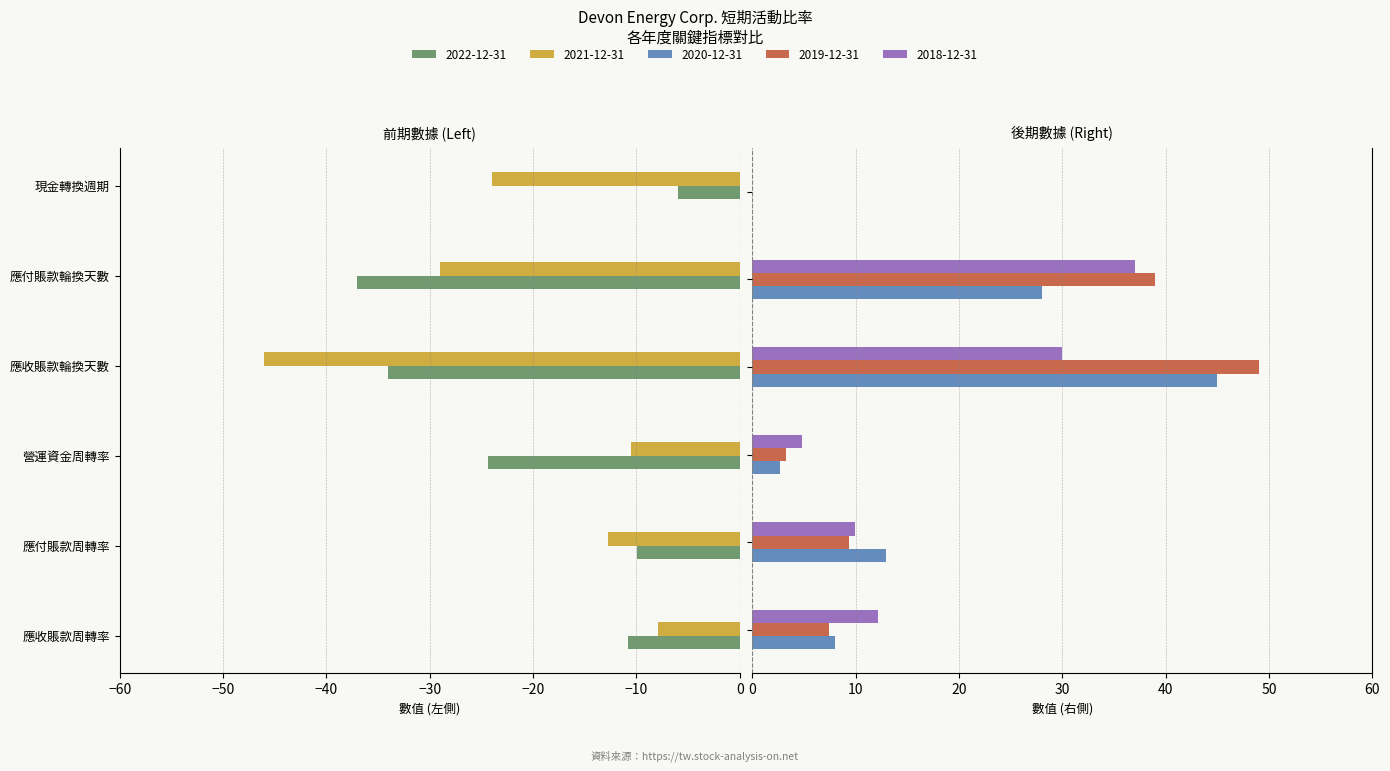

Which series has the widest spread of values?

2019-12-31